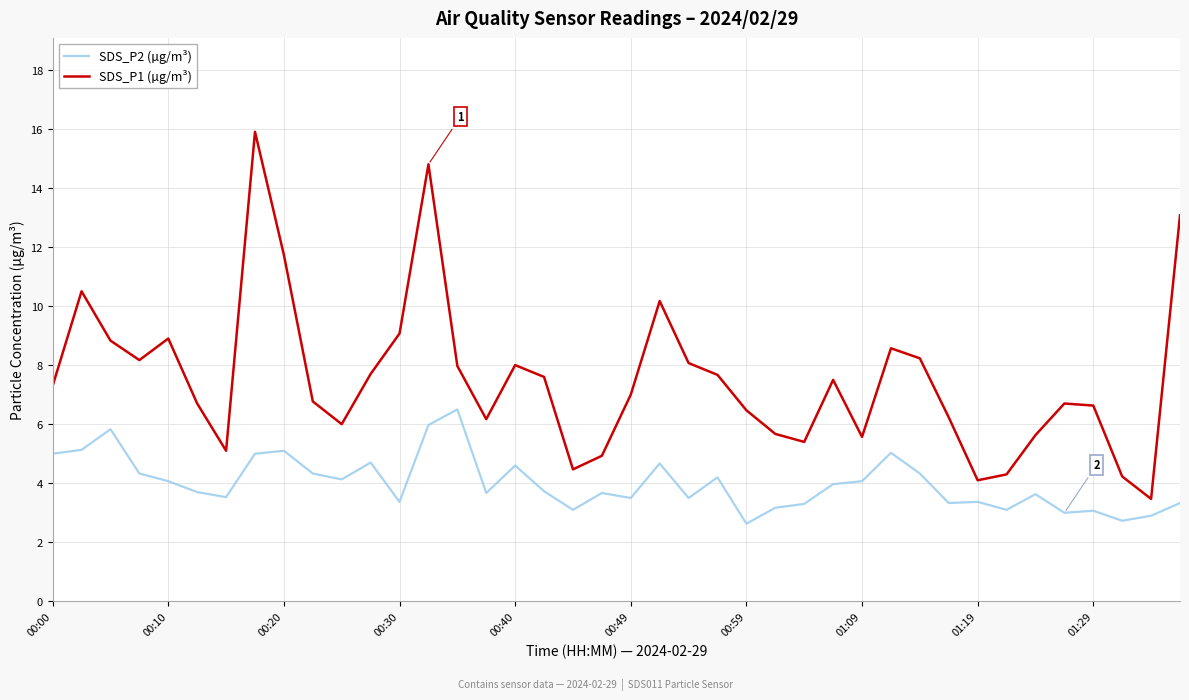

Which series has the largest total across all categories?

SDS_P1 (µg/m³)